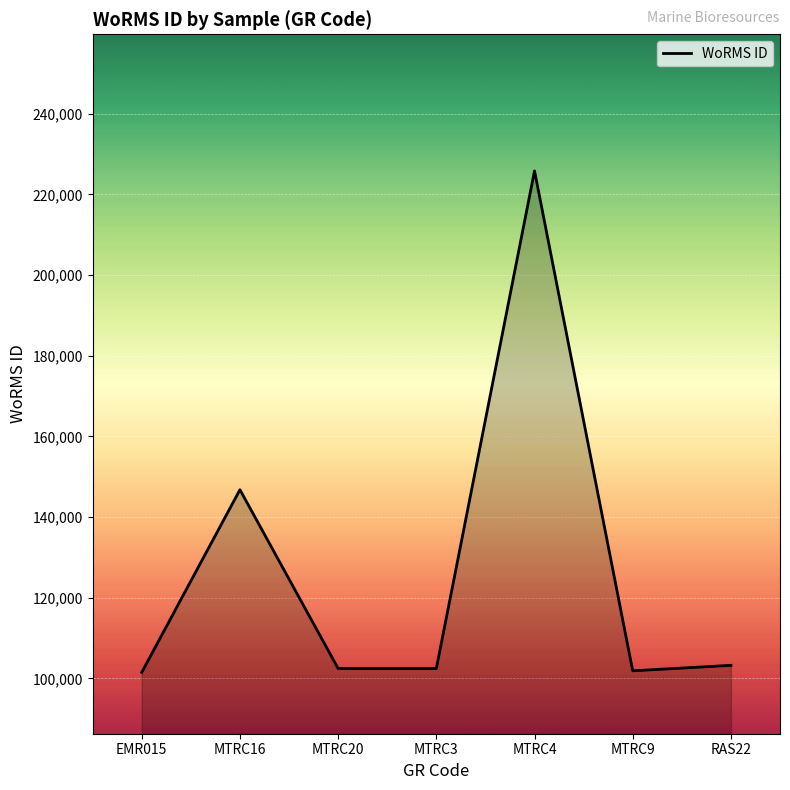

Does the chart have visible grid lines?

Yes